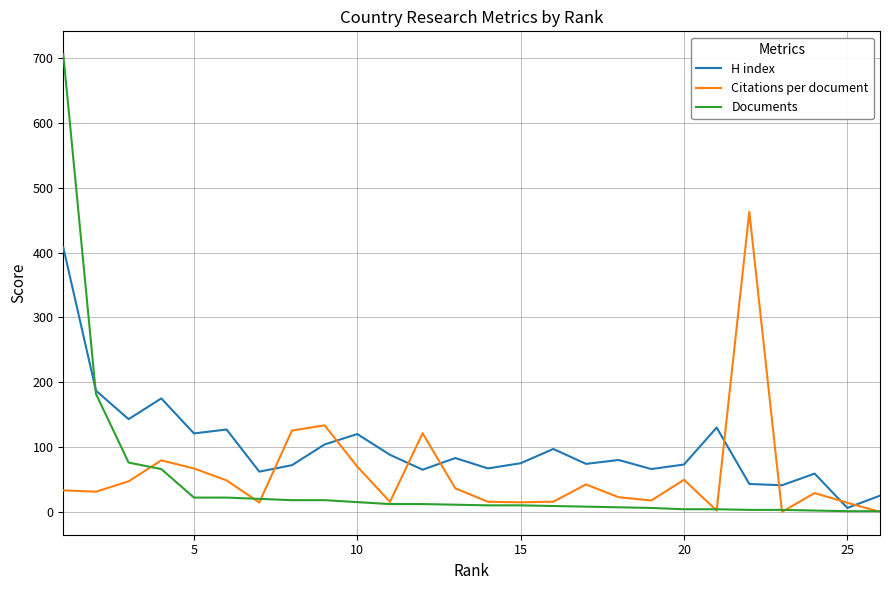

Which series has the widest spread of values?

Documents